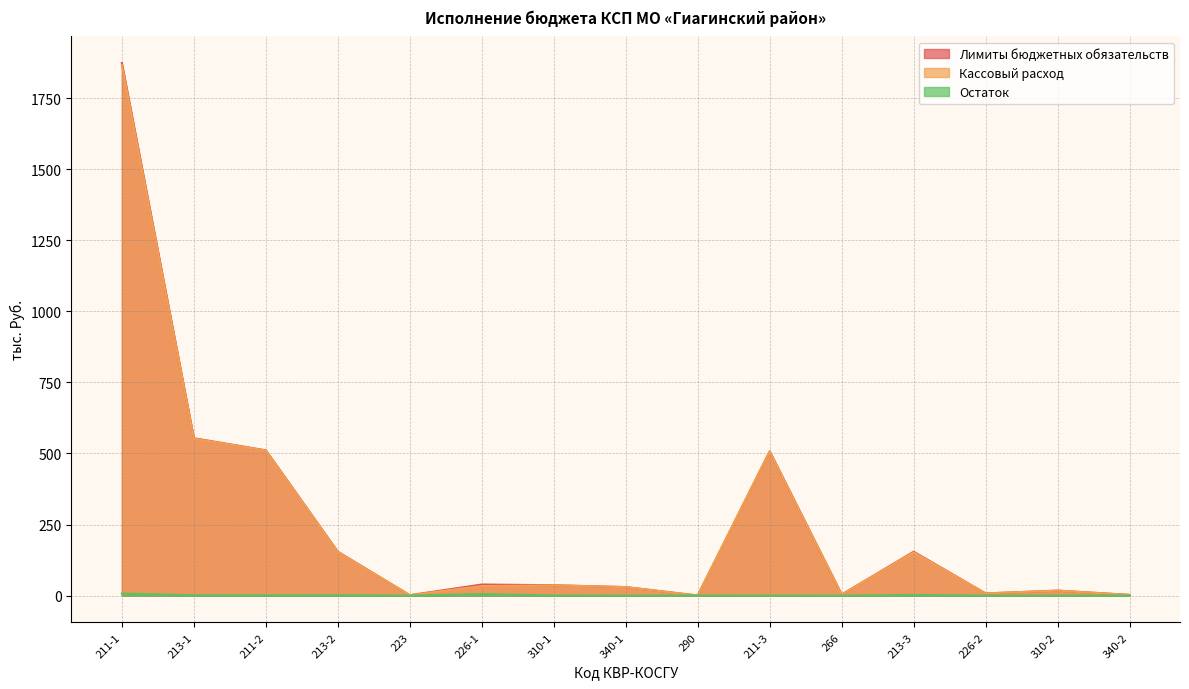

At which category is the sum across all series the highest?

211-1